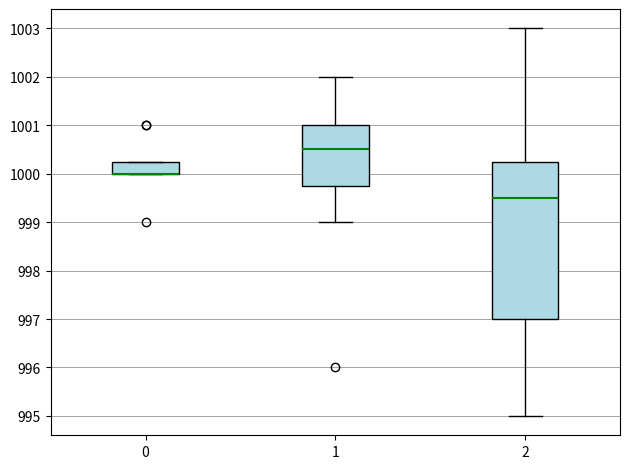

Which box is the tallest, from its lower edge to its upper edge?

2